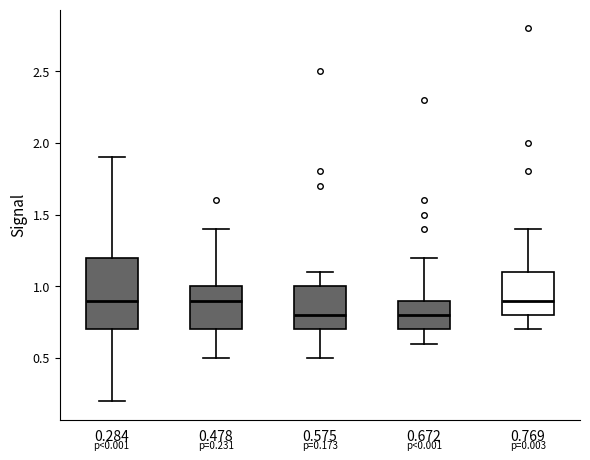

Which box is the tallest, from its lower edge to its upper edge?

0.284